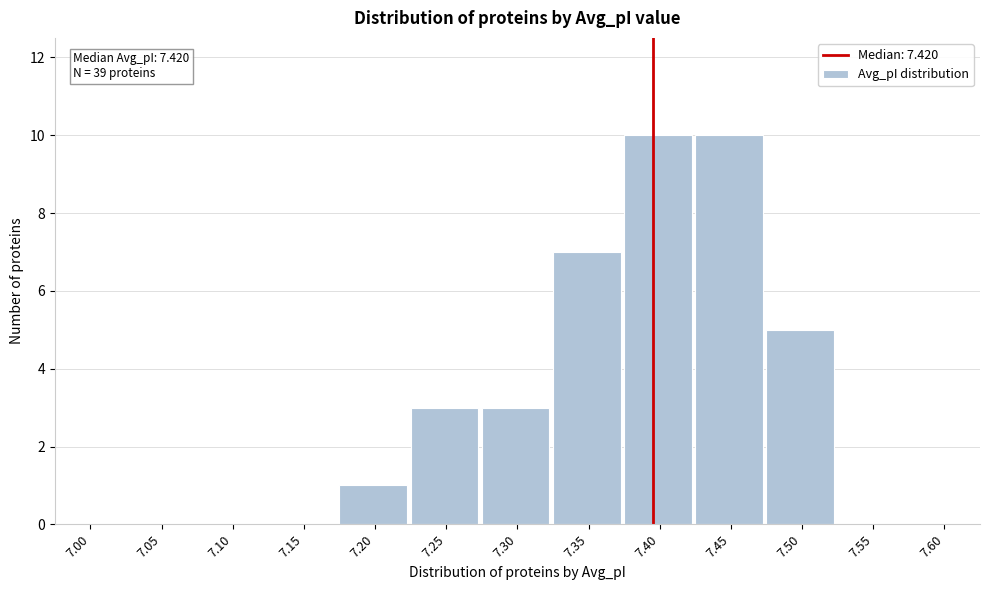

Reading right to left, extract all data points from this chart.

7.60=0	7.55=0	7.50=5	7.45=10	7.40=10	7.35=7	7.30=3	7.25=3	7.20=1	7.15=0	7.10=0	7.05=0	7.00=0